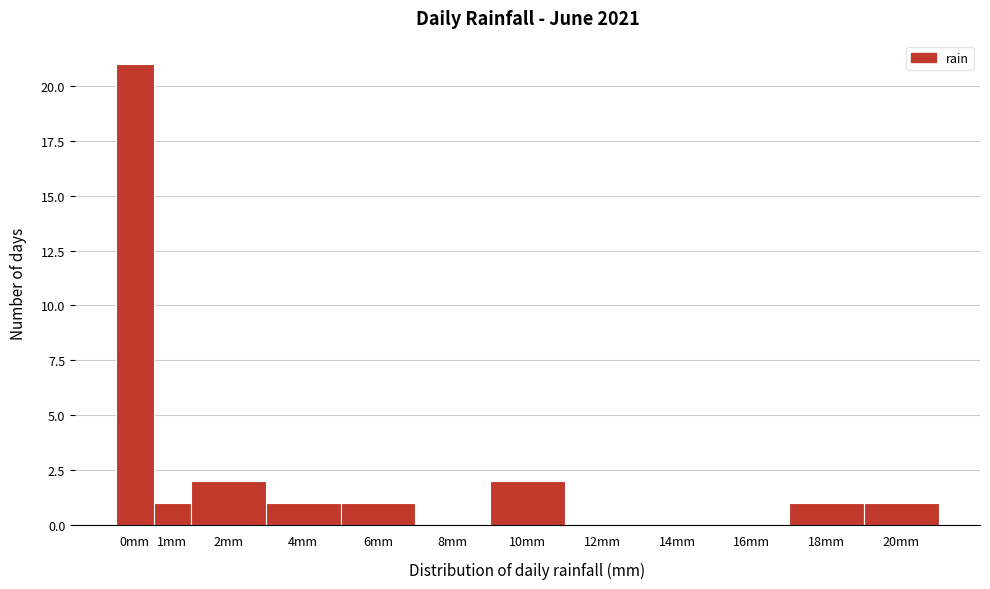

Reading left to right, extract all data points from this chart.

0mm=21	1mm=1	2mm=2	4mm=1	6mm=1	8mm=0	10mm=2	12mm=0	14mm=0	16mm=0	18mm=1	20mm=1